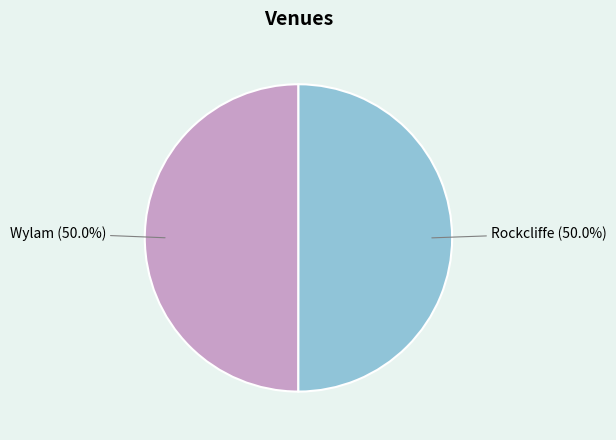

Combined, what portion of the pie is Rockcliffe and Wylam?

100.0%